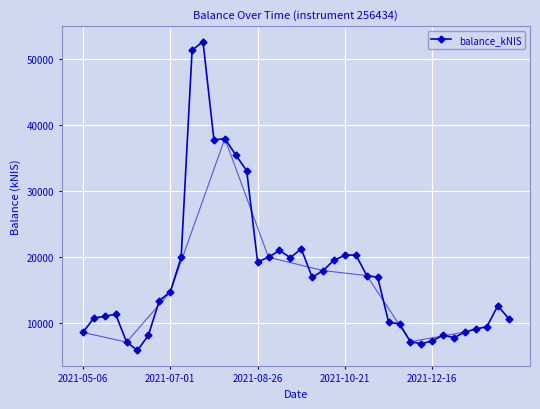

What is the value of the 19th point from the left?

20949.5